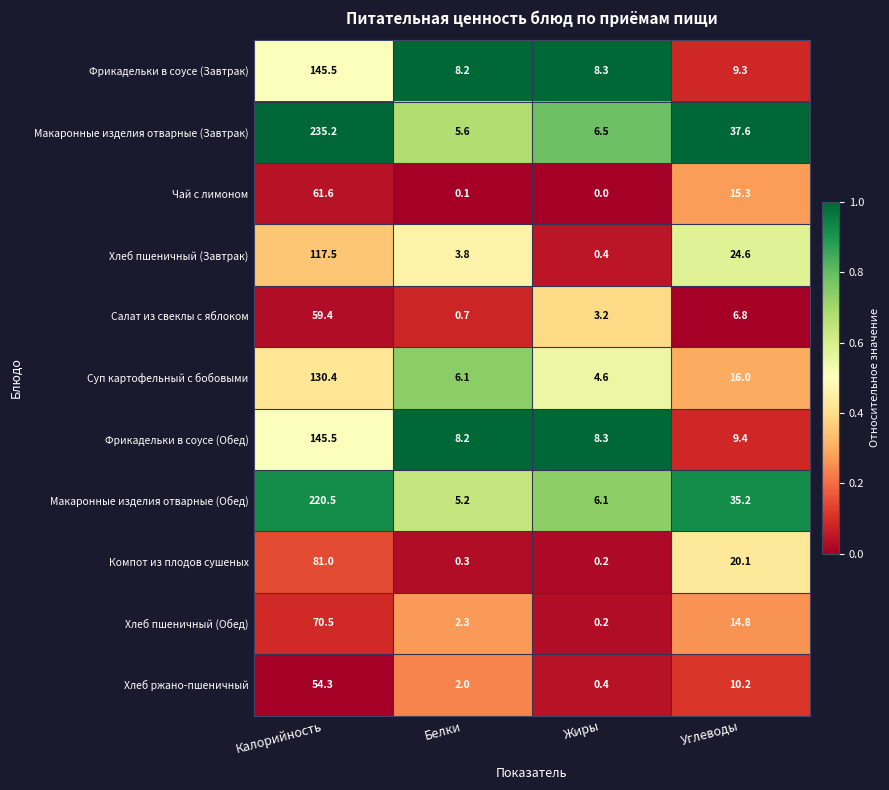

At which label does Компот из плодов сушеных reach its peak?

Калорийность